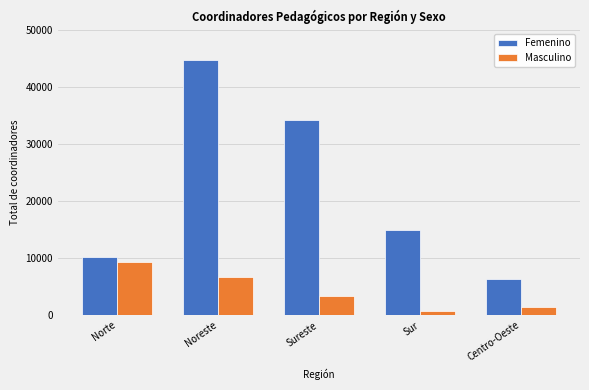

What is the total value across all series at Centro-Oeste?

7702